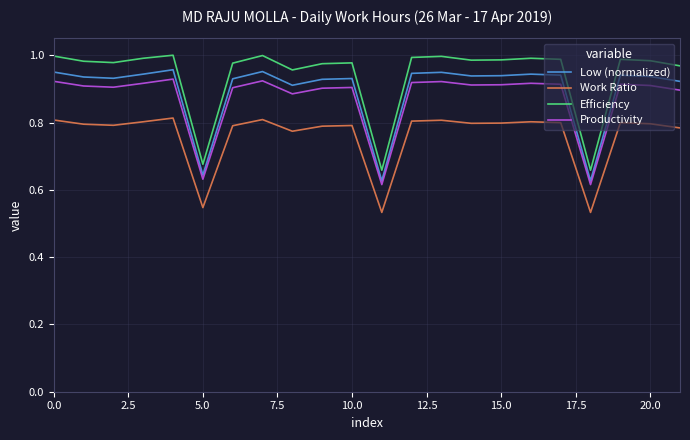

Which series has the largest total across all categories?

Efficiency